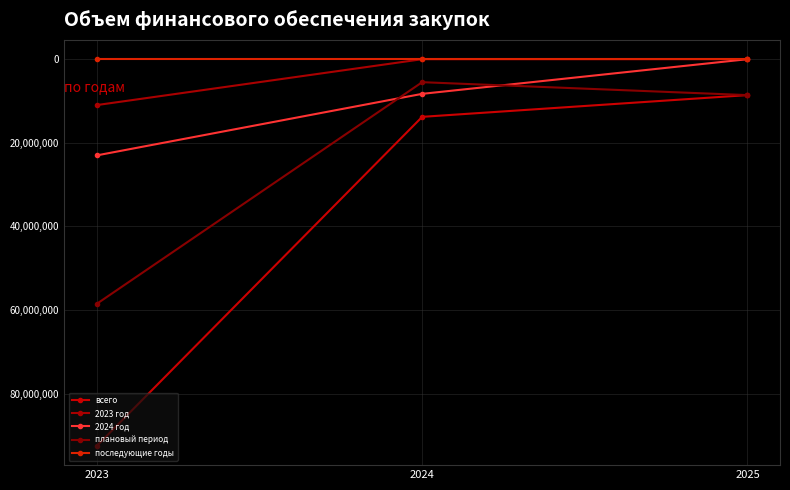

How many data points does each series have?

3